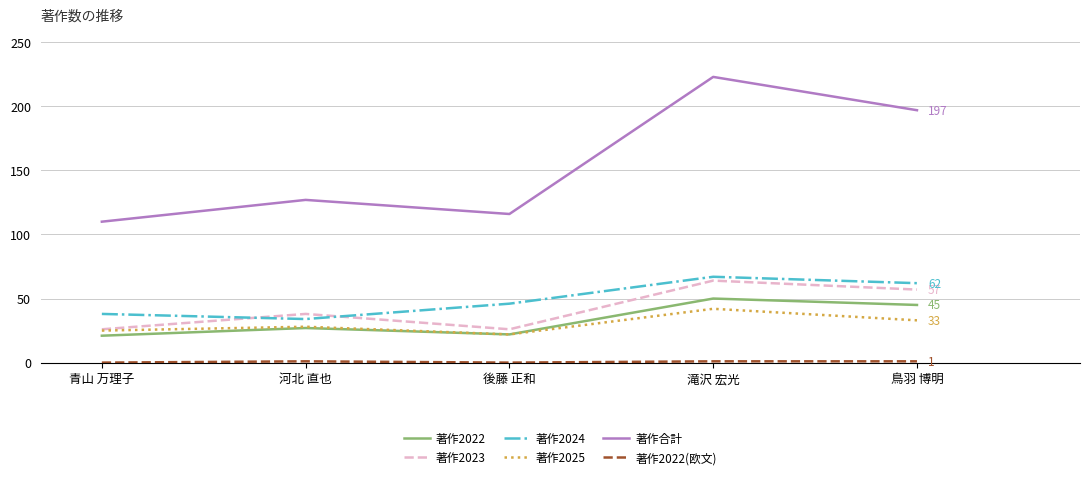

Rank the categories by 著作合計 value from lowest to highest.

青山 万理子, 後藤 正和, 河北 直也, 鳥羽 博明, 滝沢 宏光